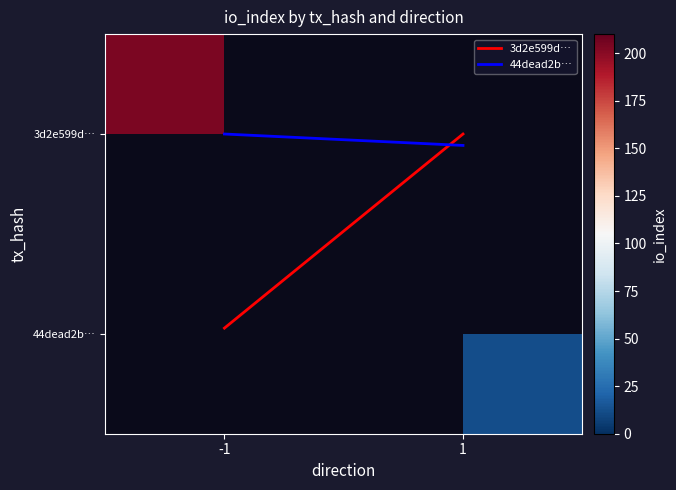

The 44dead2b… series shows 0.1 at 1. True or false?

True